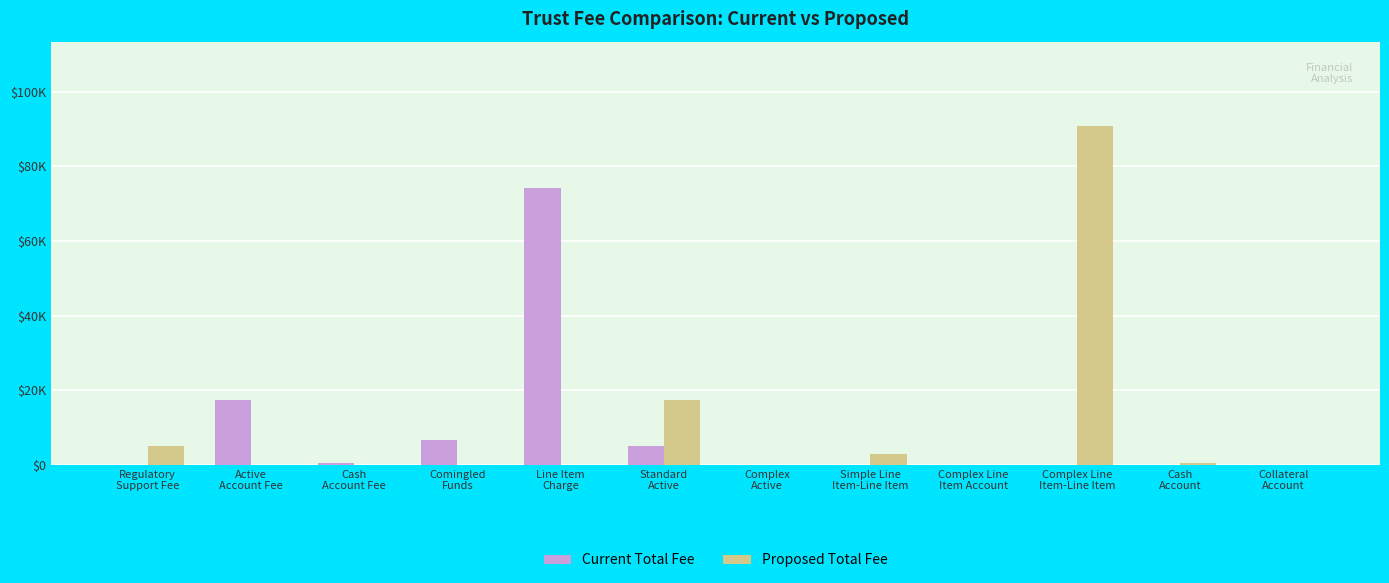

Are the bars horizontal?

No